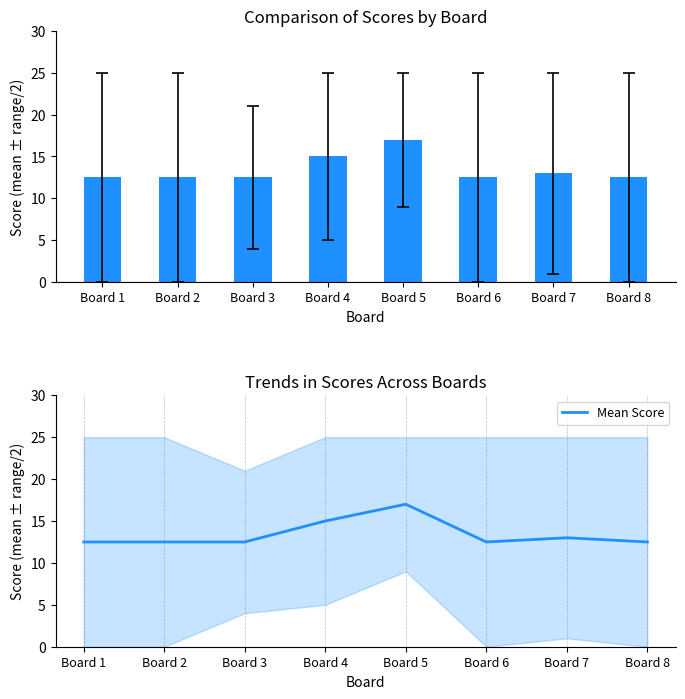

What is the greatest value displayed?

17.0